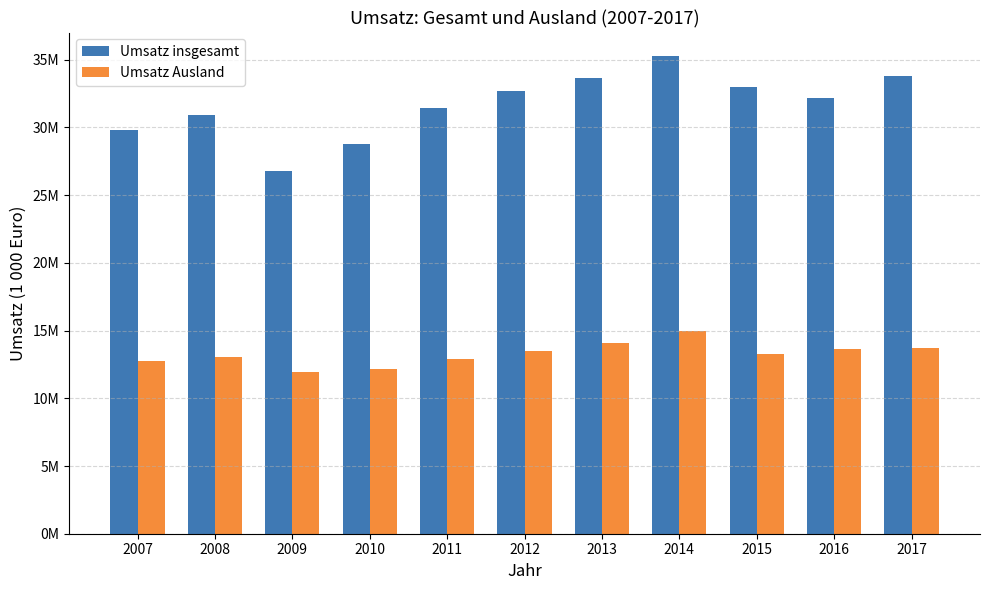

What are all the series names shown in the legend?

Umsatz insgesamt, Umsatz Ausland